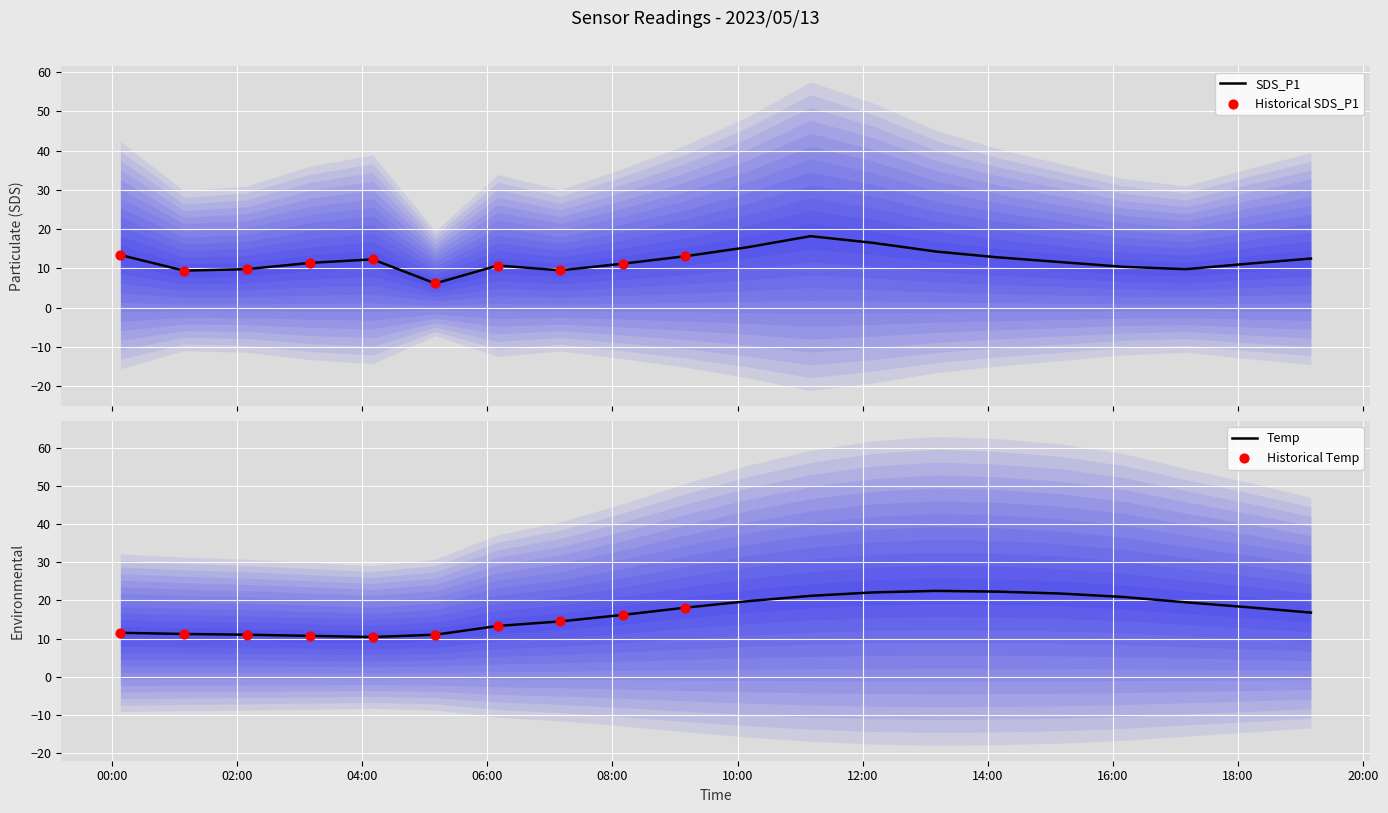

Which series has the largest total across all categories?

Temp